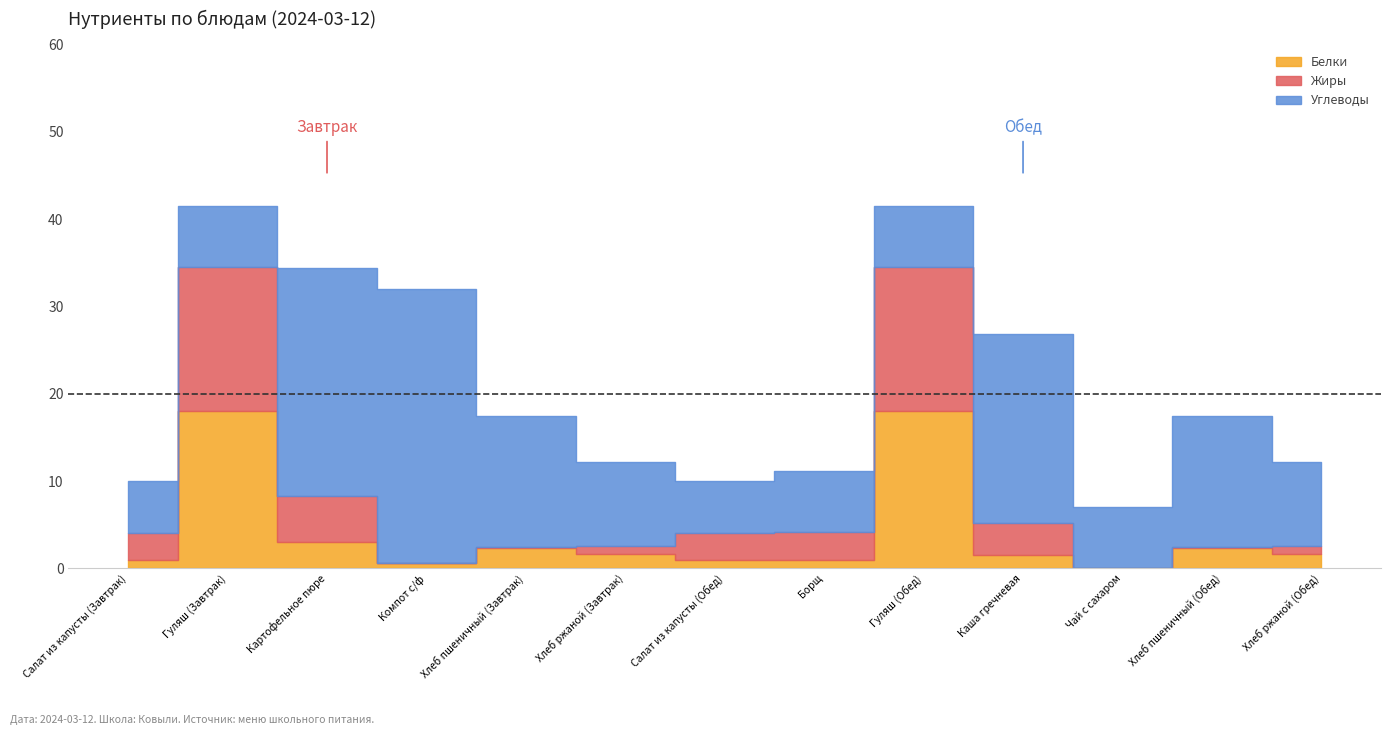

What is the average value of the Углеводы series?

13.0